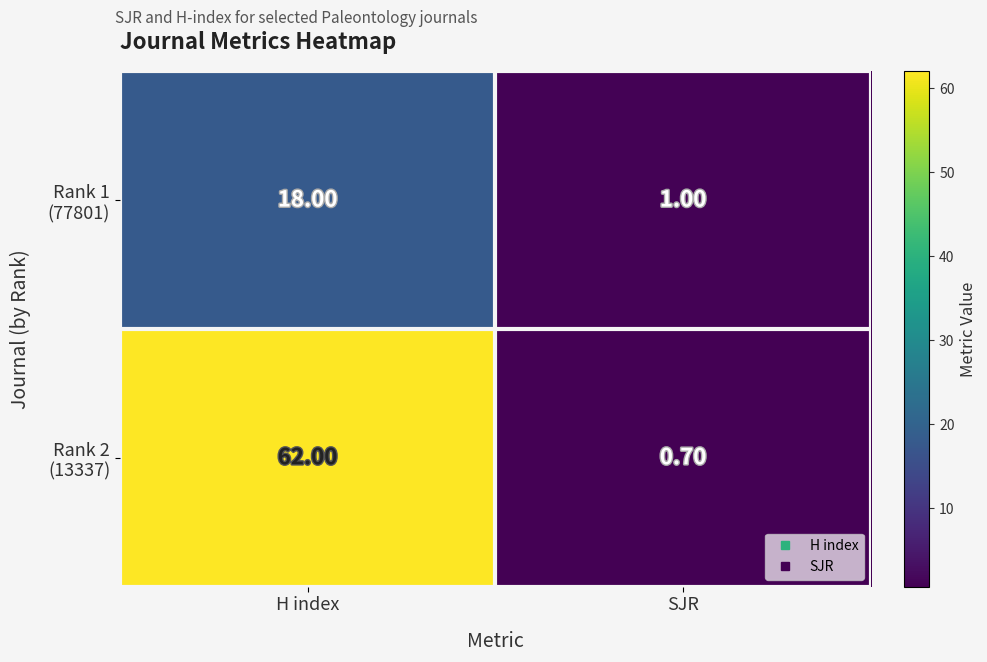

At how many categories does at least one series exceed 59?

1